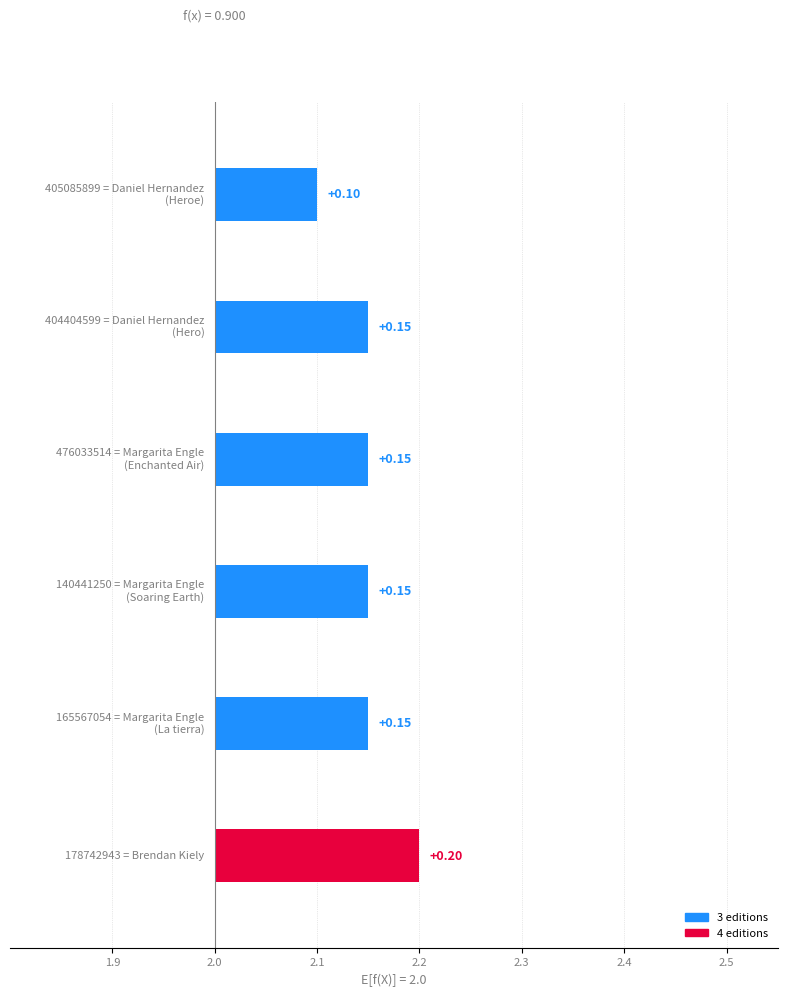

How many bars are there in total?

6